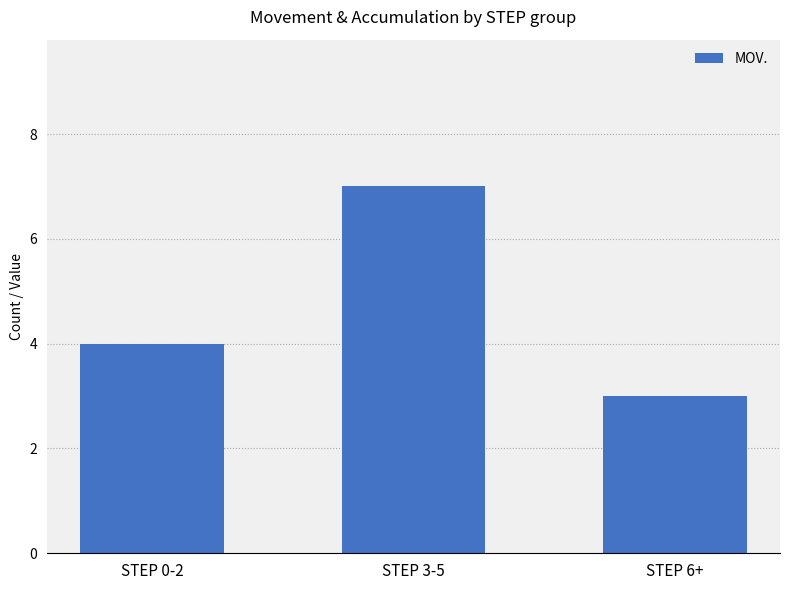

Reading left to right, transcribe all the data shown in this chart.

STEP 0-2=4	STEP 3-5=7	STEP 6+=3